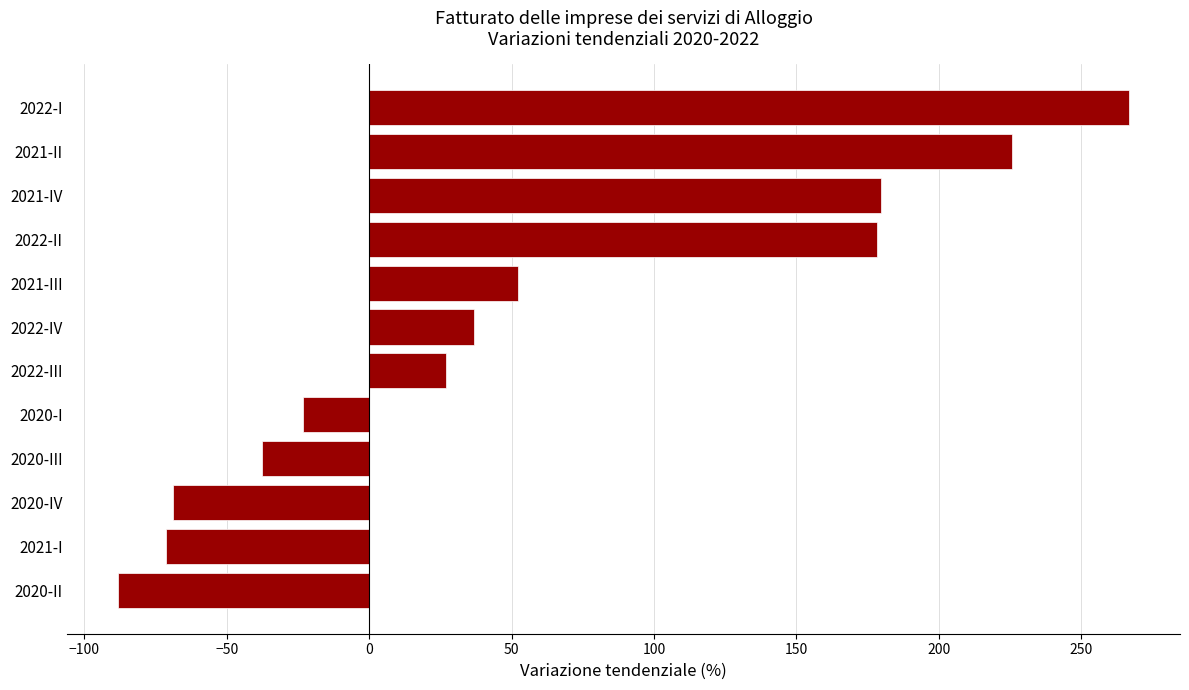

What is the change in value from 2022-IV to 2022-I?

+230.2